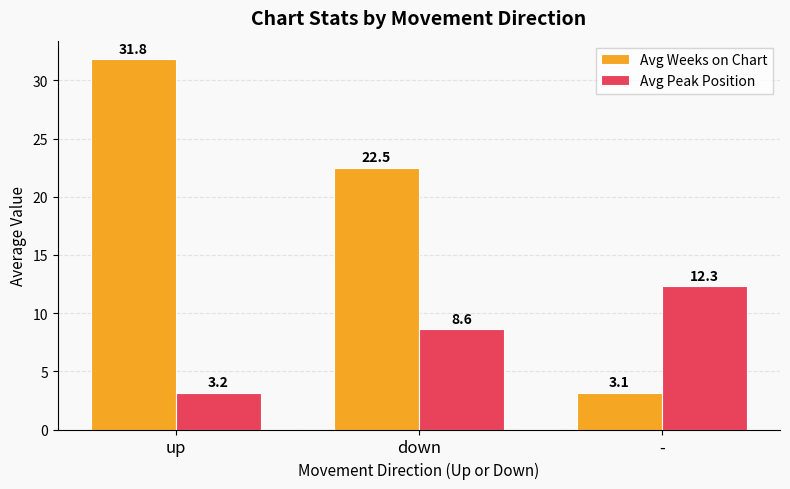

Which series has the widest spread of values?

Avg Weeks on Chart